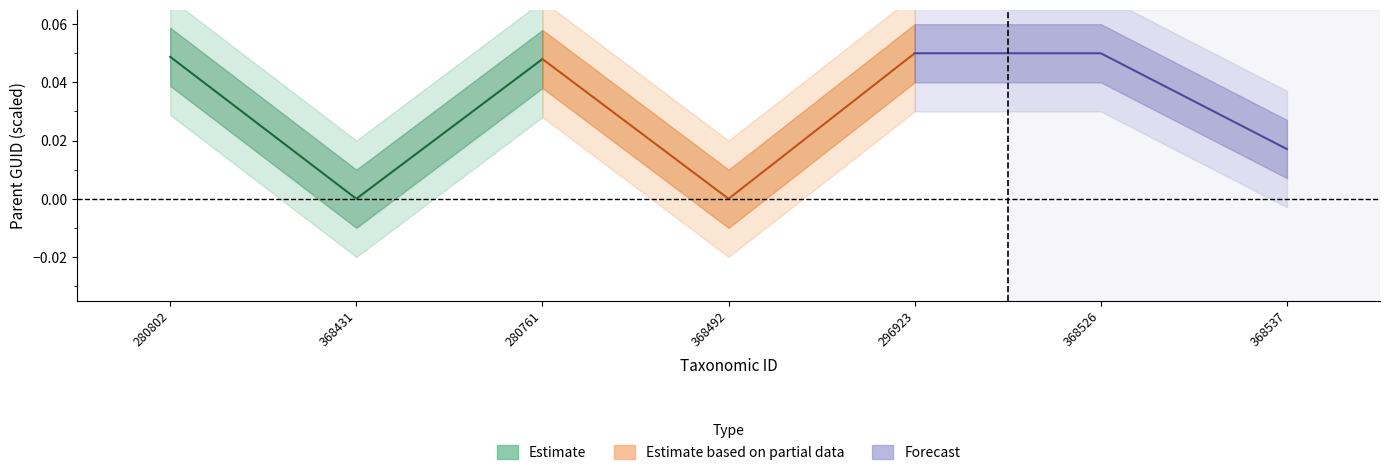

How many lines are shown in the chart?

3